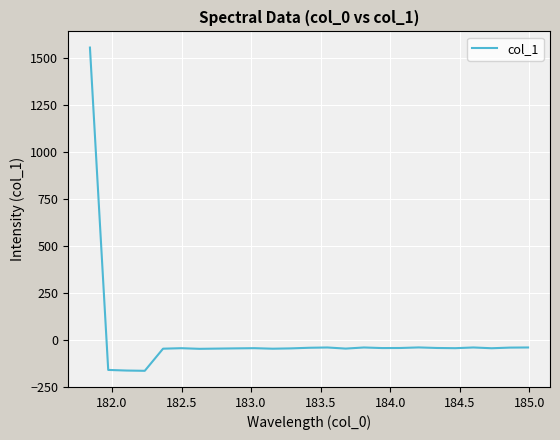

What is the maximum value shown in the chart?

1556.9